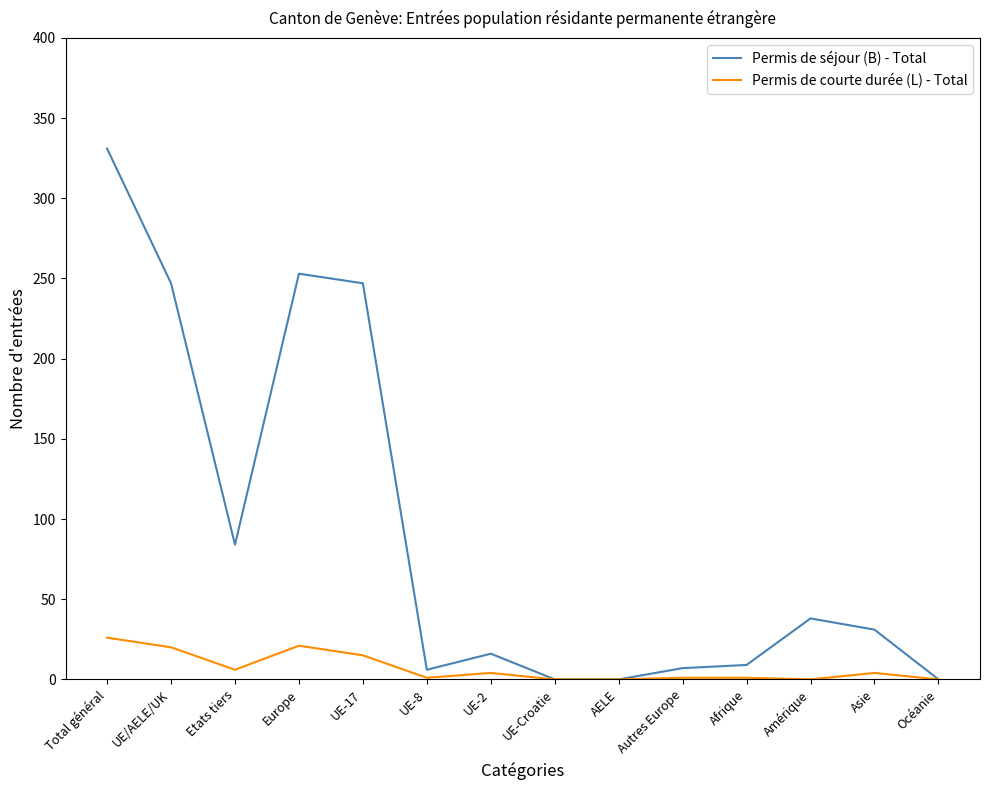

Rank the series by their maximum value, from highest to lowest.

Permis de séjour (B) - Total, Permis de courte durée (L) - Total